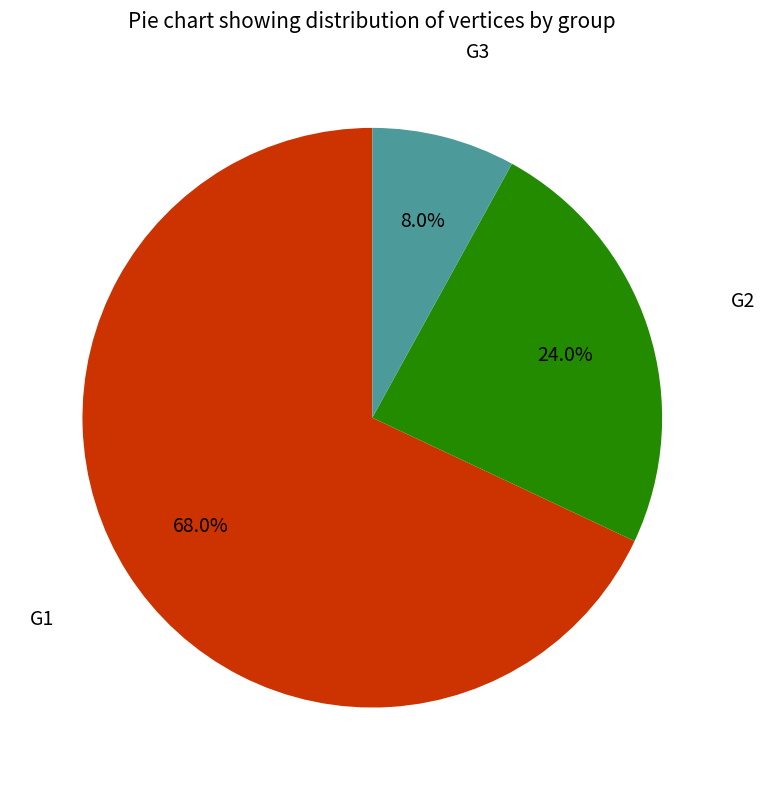

Is there a majority slice in this chart?

Yes